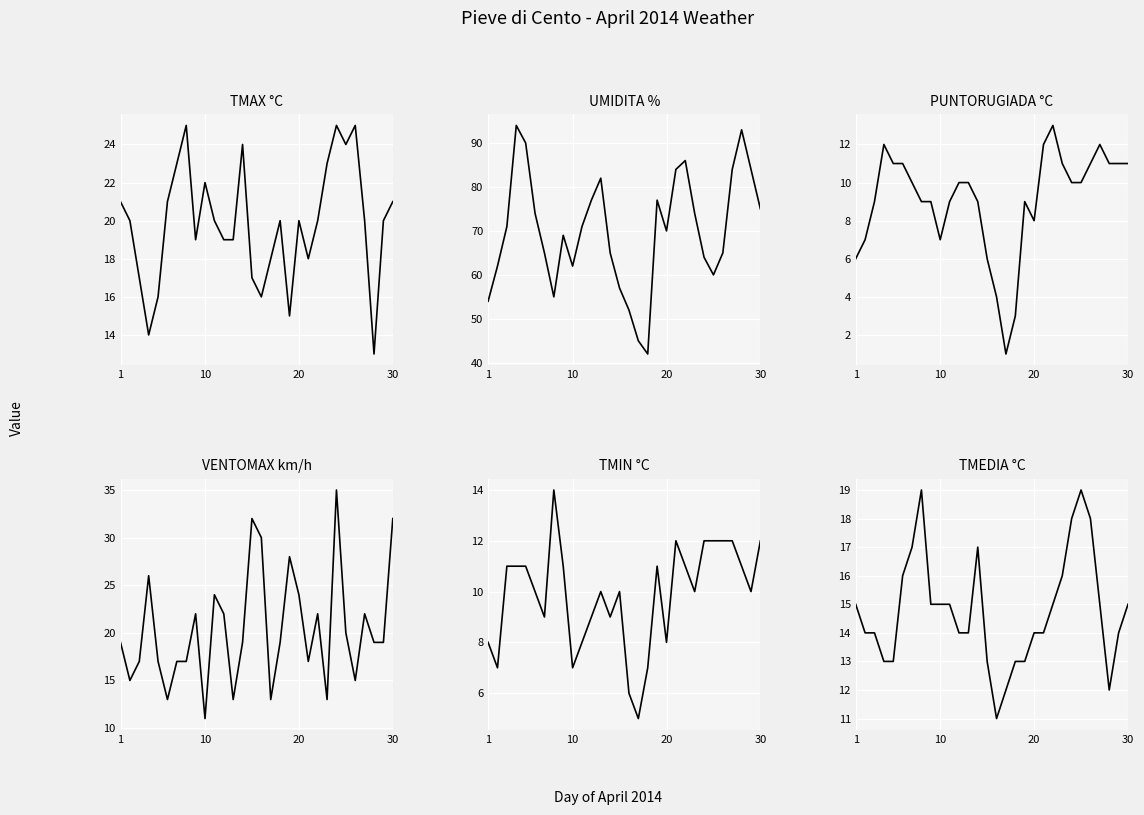

Is it true that TMEDIA °C equals 24 at 20?

False